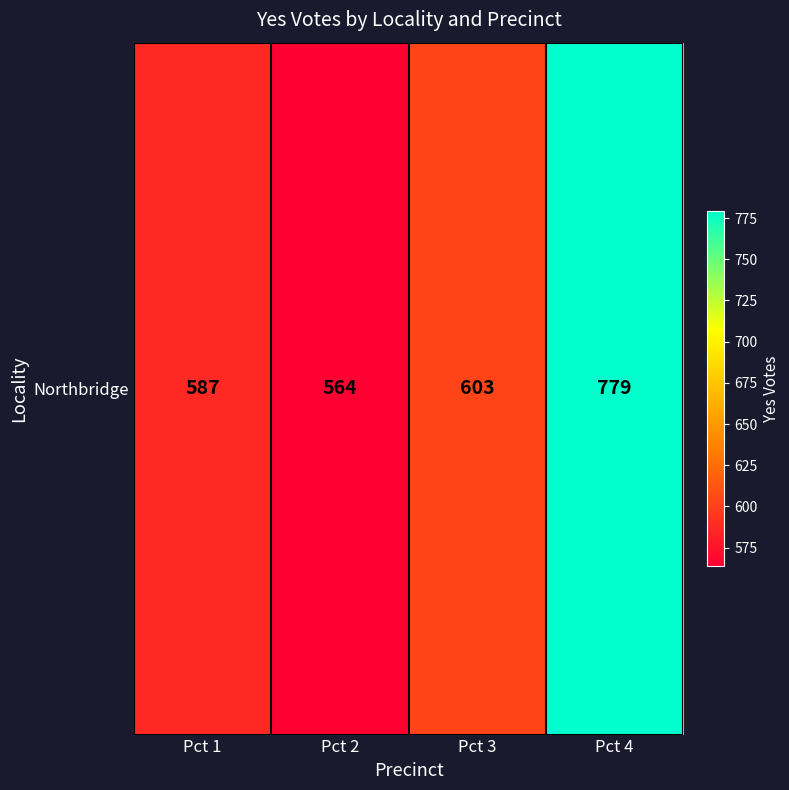

At which label does the data first exceed 603?

Pct 4